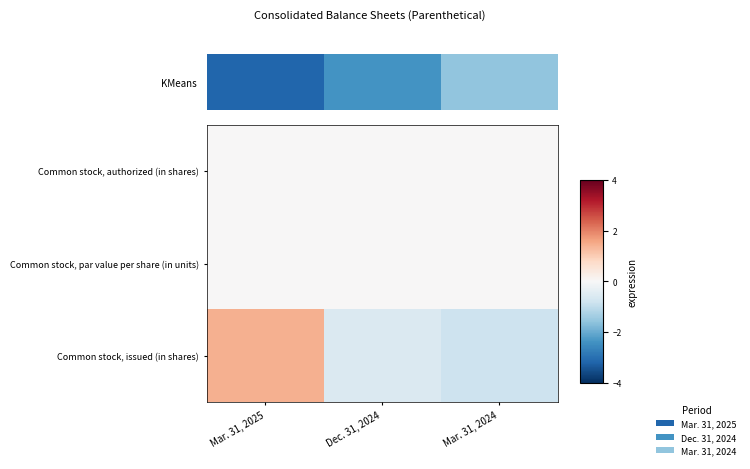

What is the difference between the highest and lowest values at Mar. 31, 2025?

1.4